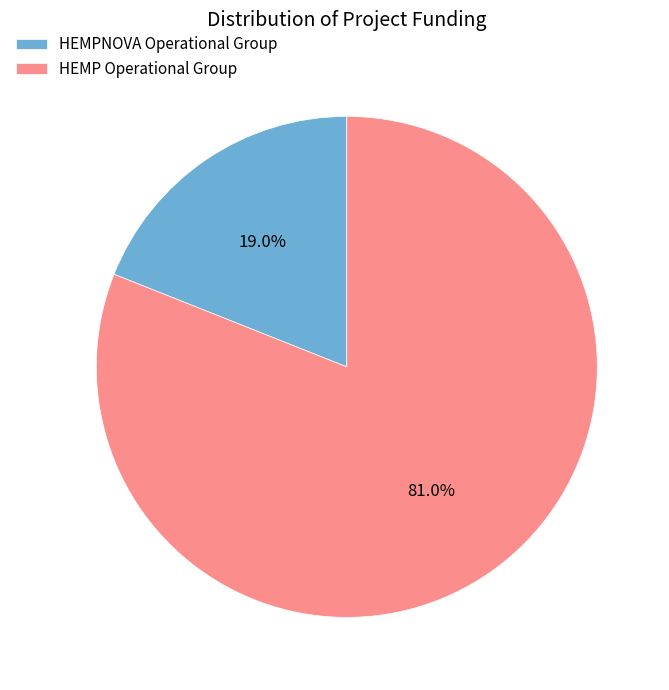

The HEMP Operational Group slice represents 70% of the pie. True or false?

False